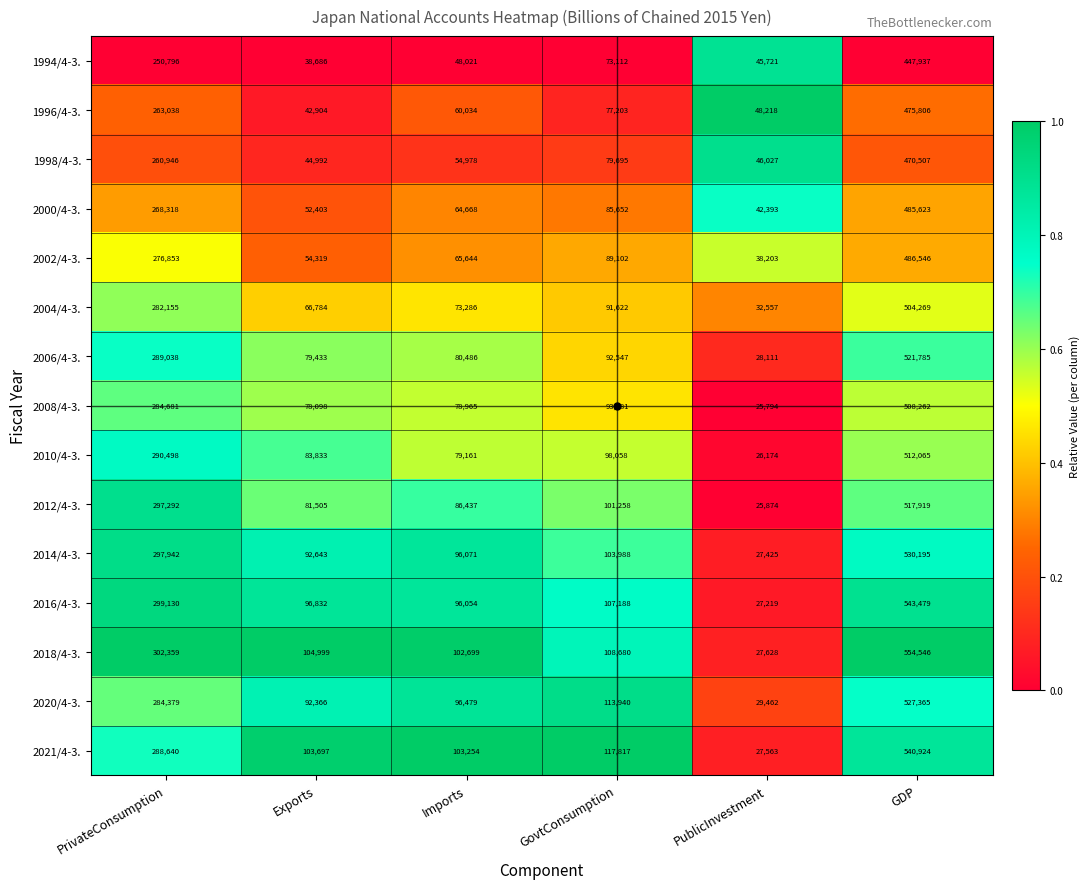

Rank the series by their maximum value, from lowest to highest.

1994/4-3., 1998/4-3., 1996/4-3., 2000/4-3., 2002/4-3., 2004/4-3., 2008/4-3., 2010/4-3., 2012/4-3., 2006/4-3., 2020/4-3., 2014/4-3., 2021/4-3., 2016/4-3., 2018/4-3.